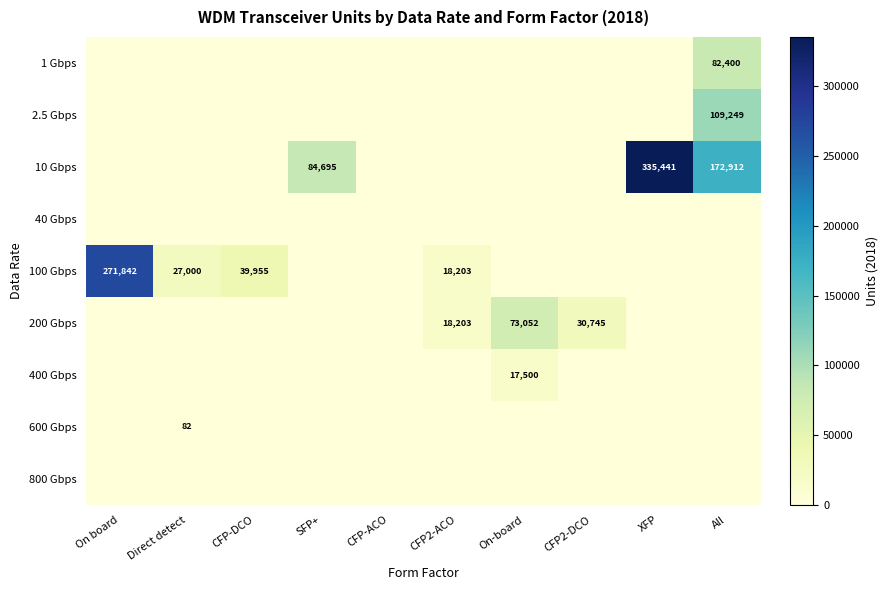

Between CFP-DCO and CFP2-ACO, which series saw the biggest shift?

100 Gbps